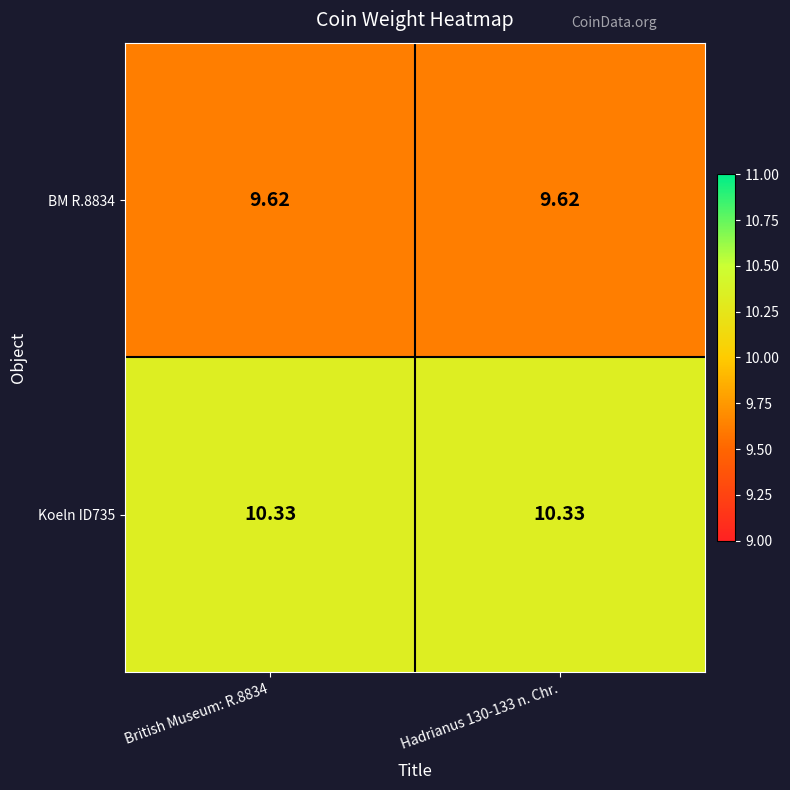

Is the value of BM R.8834 at Hadrianus 130-133 n. Chr. greater than the value of Koeln ID735 at British Museum: R.8834?

No